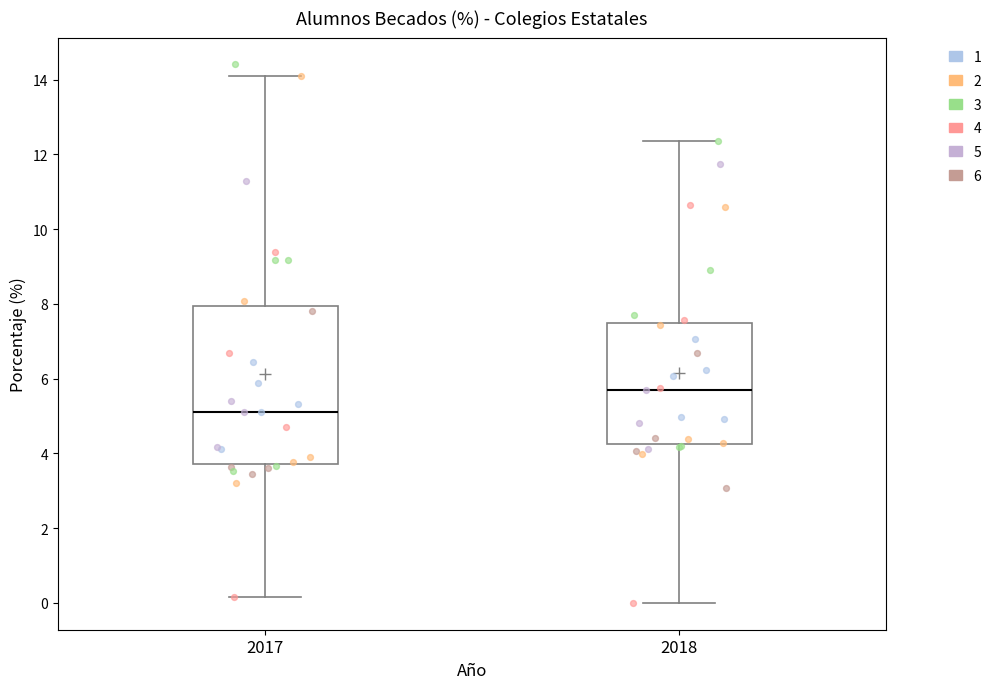

Which box is the tallest, from its lower edge to its upper edge?

2017